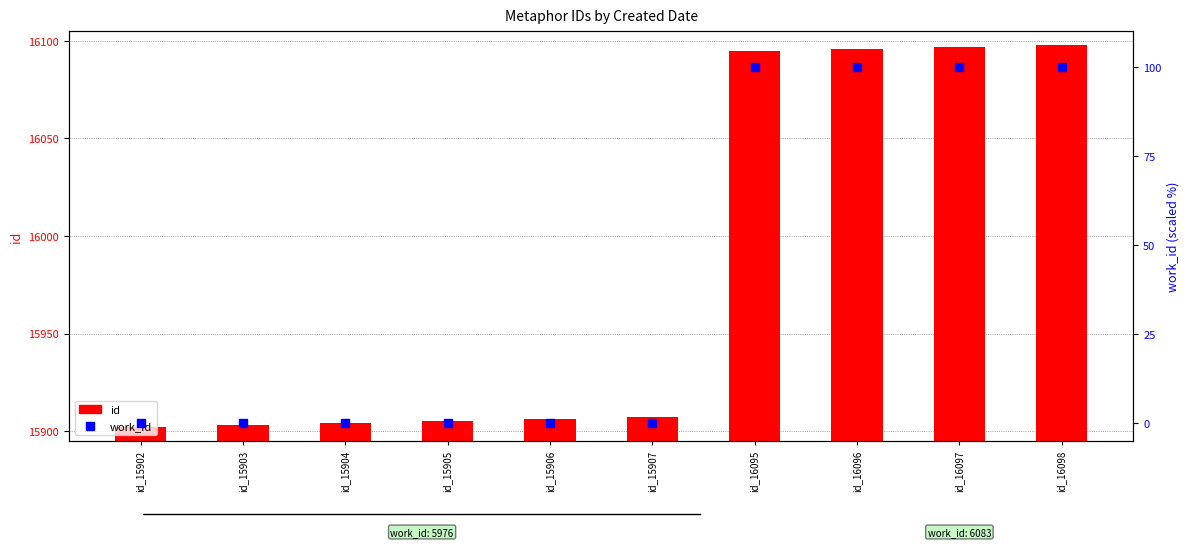

Which series contains the highest Y value?

id